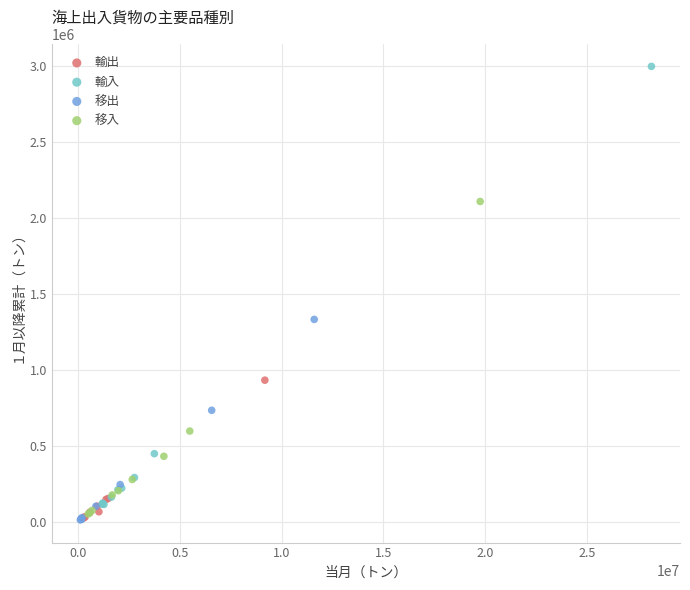

Which series contains the highest Y value?

輸入